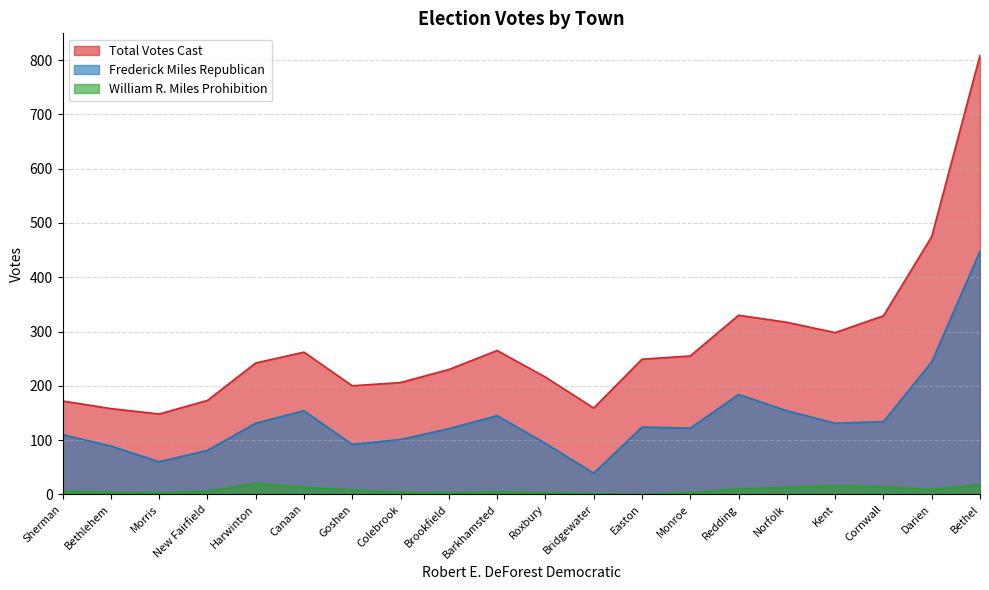

True or false: Frederick Miles Republican has a value of 88 at Cornwall.

False